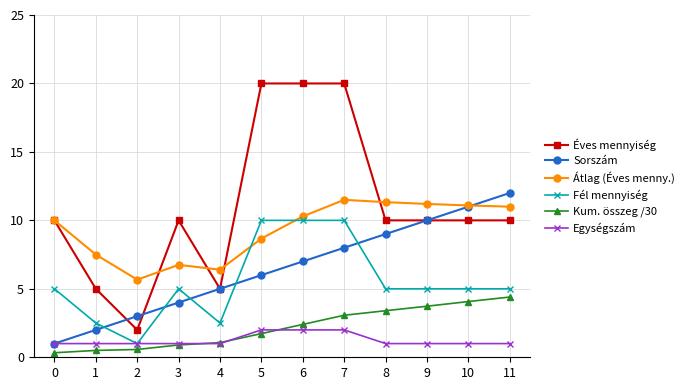

What value does the Sorszám series have at 9?

10.0